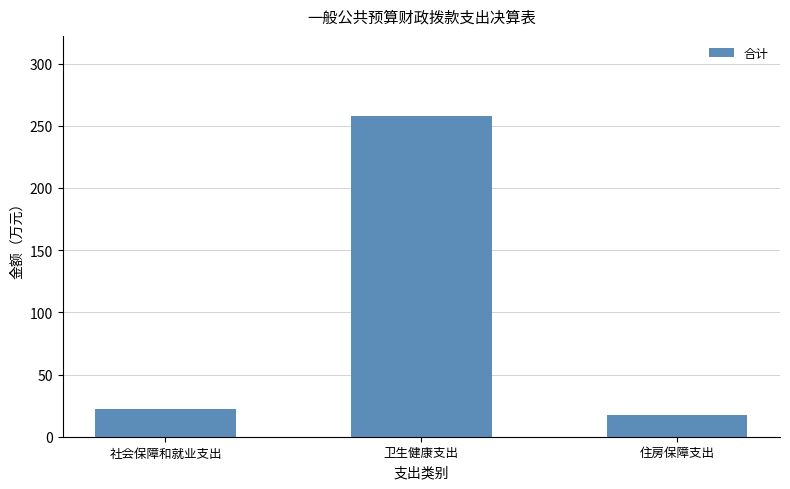

The value at 住房保障支出 is 30.3. True or false?

False